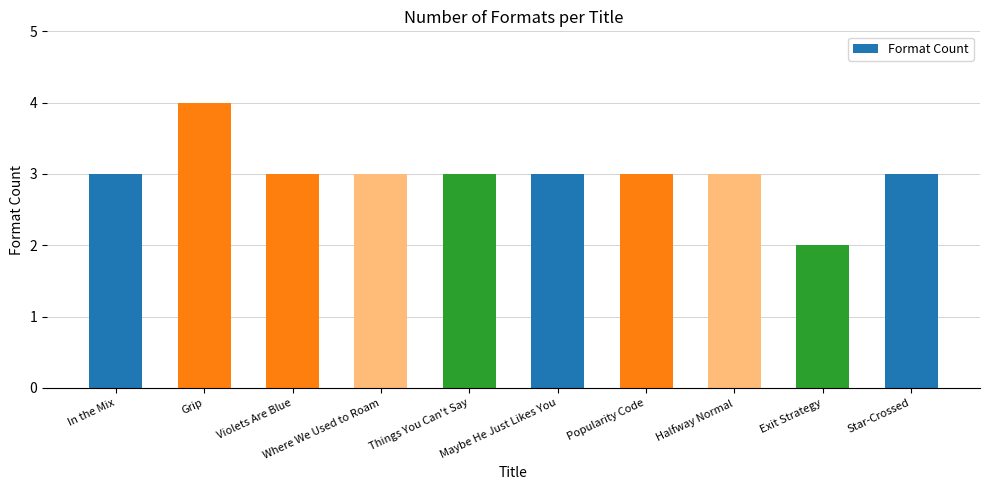

What is the greatest value displayed?

4